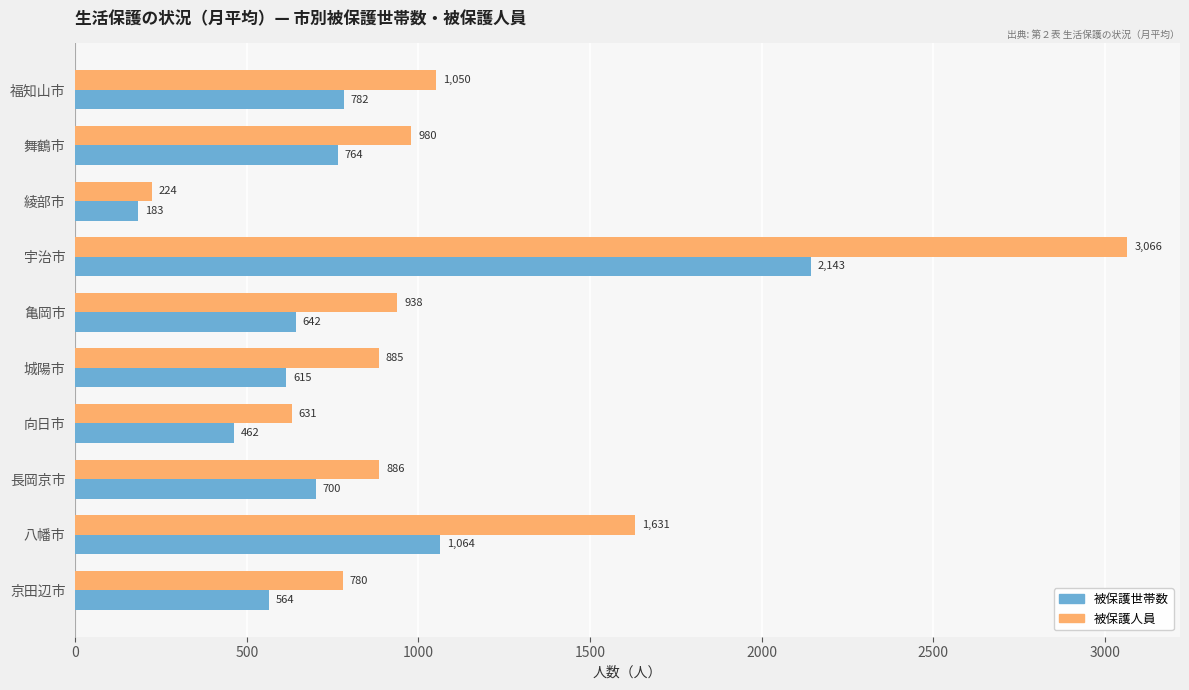

What is the difference between the second highest and minimum values in the 被保護人員 series?

1406.6